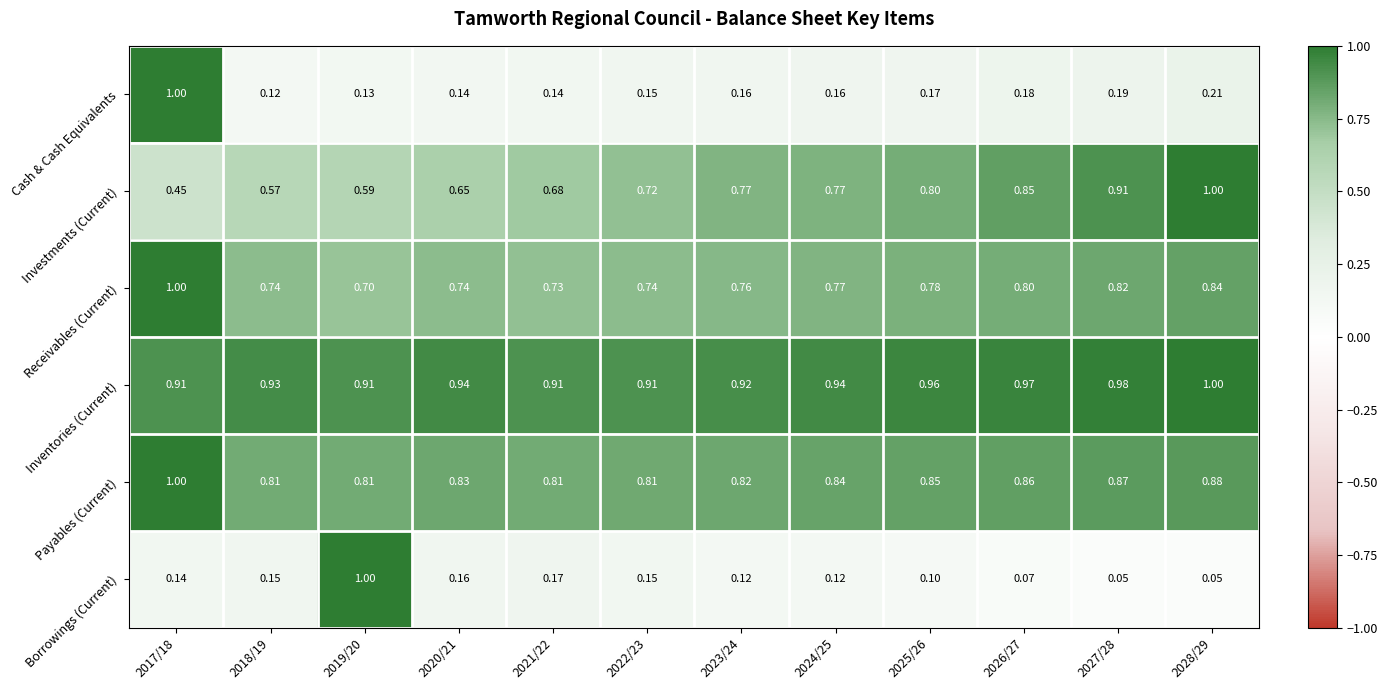

Is the value of Inventories (Current) at 2025/26 greater than the value of Payables (Current) at 2018/19?

Yes